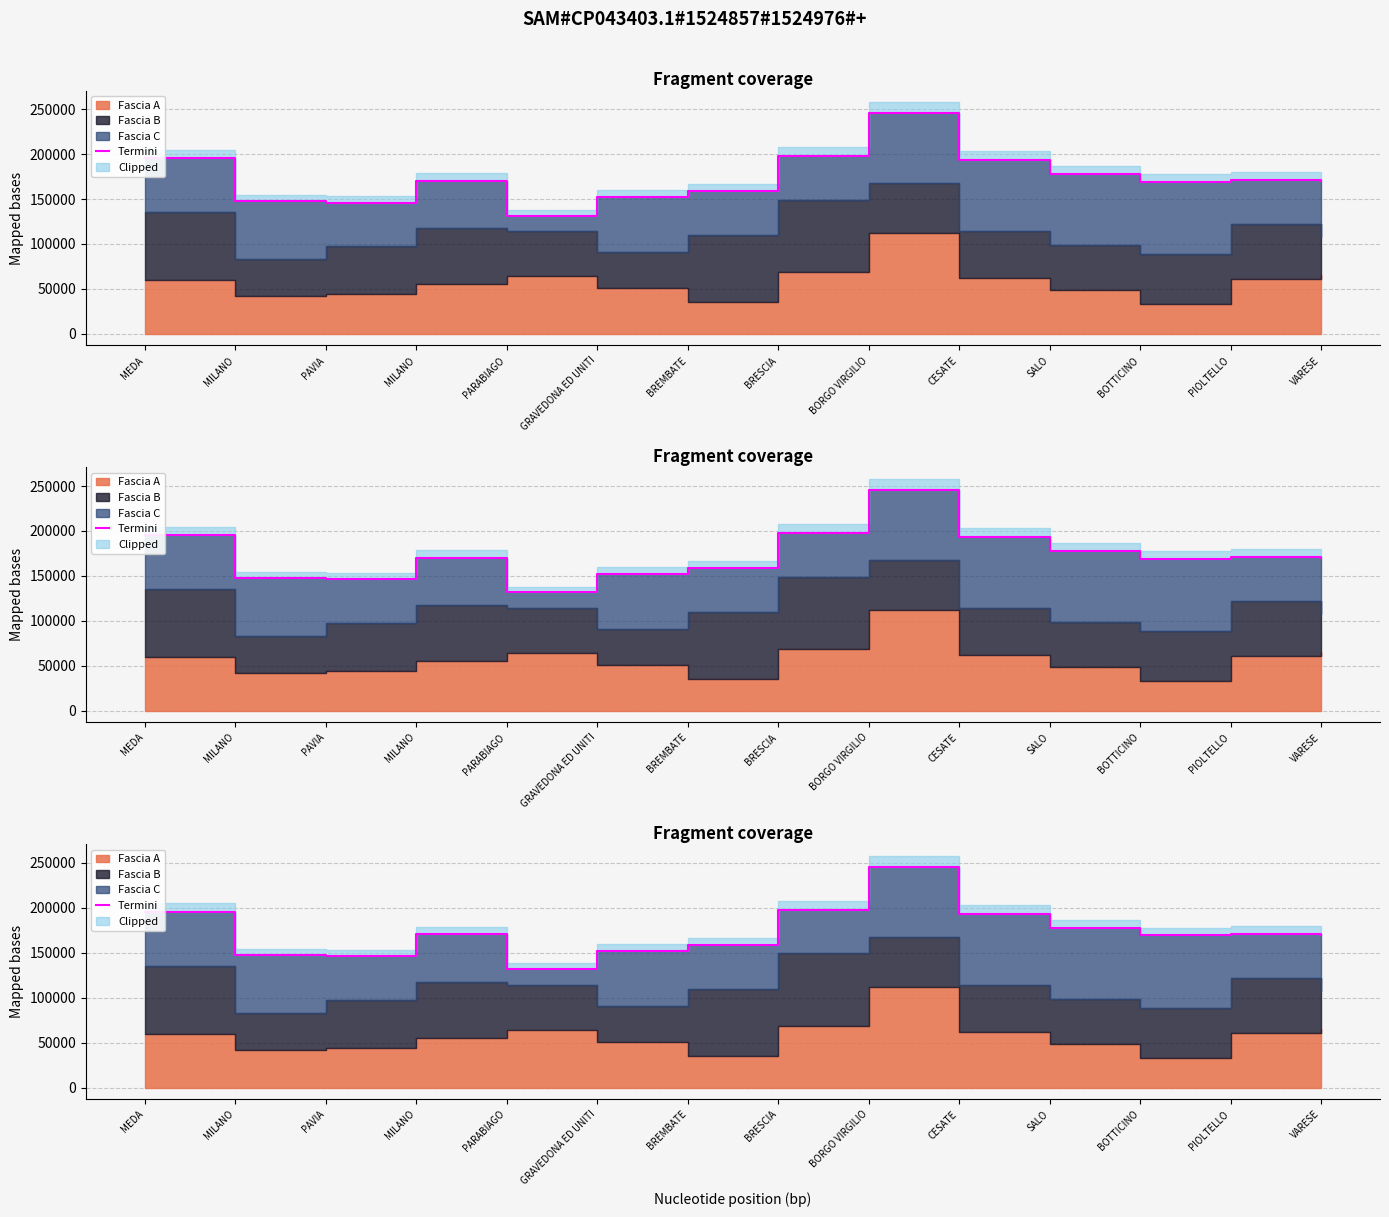

List the labels in order of value, smallest first.

PARABIAGO, PAVIA, MILANO, GRAVEDONA ED UNITI, BREMBATE, BOTTICINO, VARESE, MILANO, PIOLTELLO, SALO, CESATE, MEDA, BRESCIA, BORGO VIRGILIO